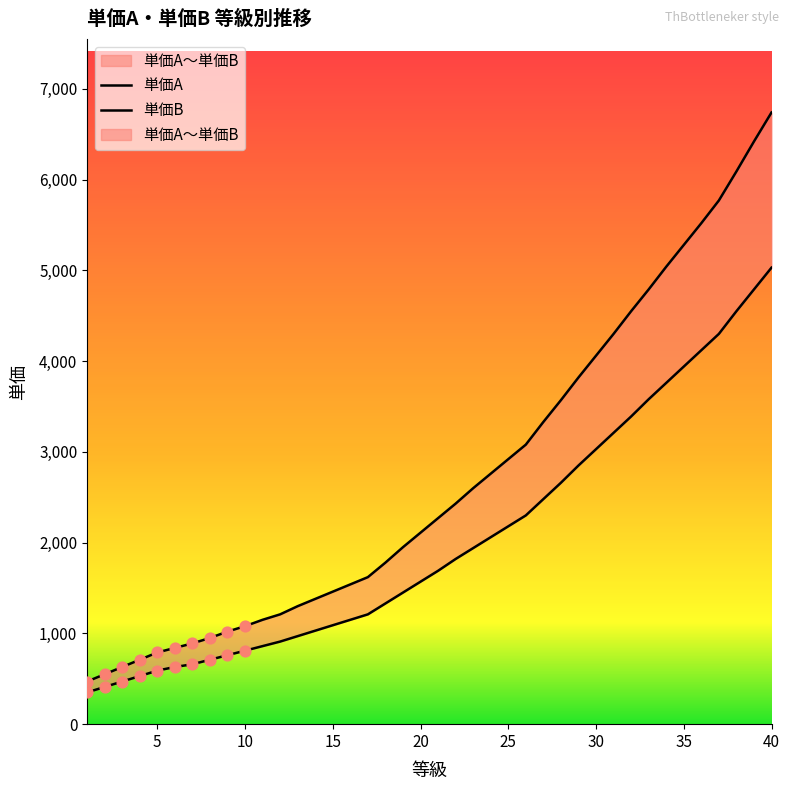

Which series reaches the maximum Y coordinate?

単価B